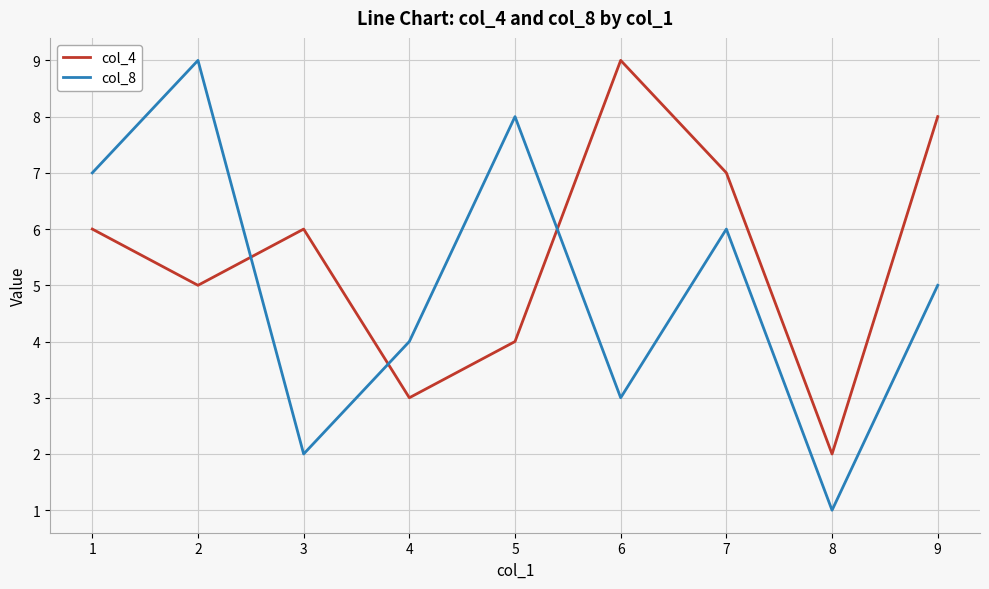

Reading left to right, list all the values displayed in this chart.

col_4: 1=6	2=5	3=6	4=3	5=4	6=9	7=7	8=2	9=8
col_8: 1=7	2=9	3=2	4=4	5=8	6=3	7=6	8=1	9=5